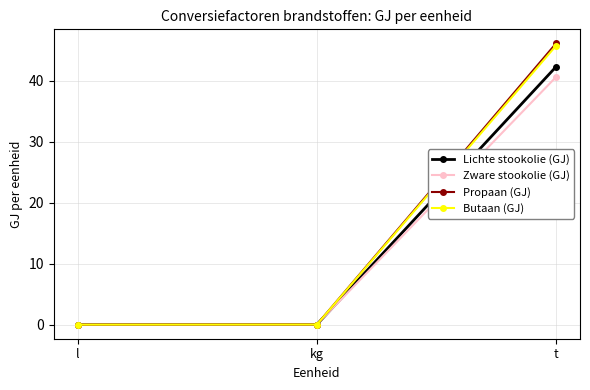

Is it true that Zware stookolie (GJ) equals 9.8 at t?

False